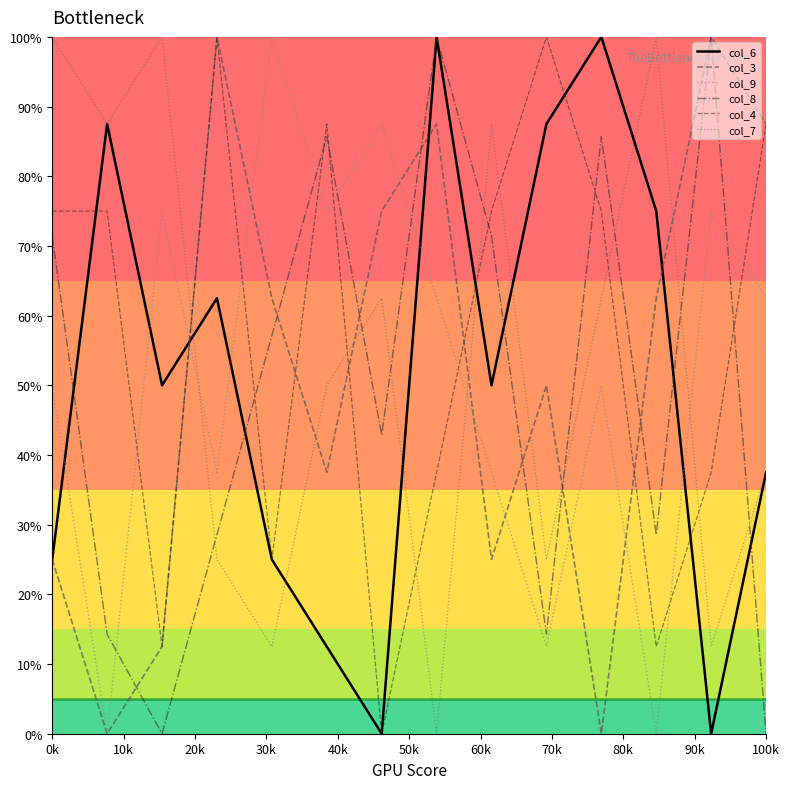

What is the maximum value shown in the chart?

100.0